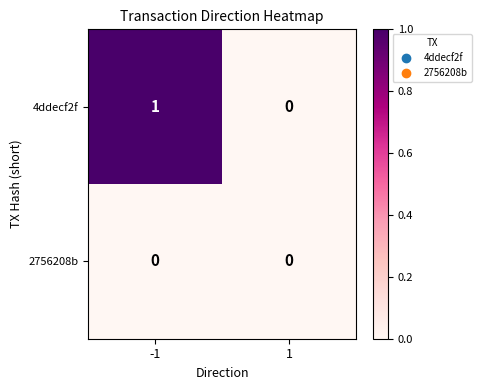

List the series in order of their peak value, lowest first.

2756208b, 4ddecf2f